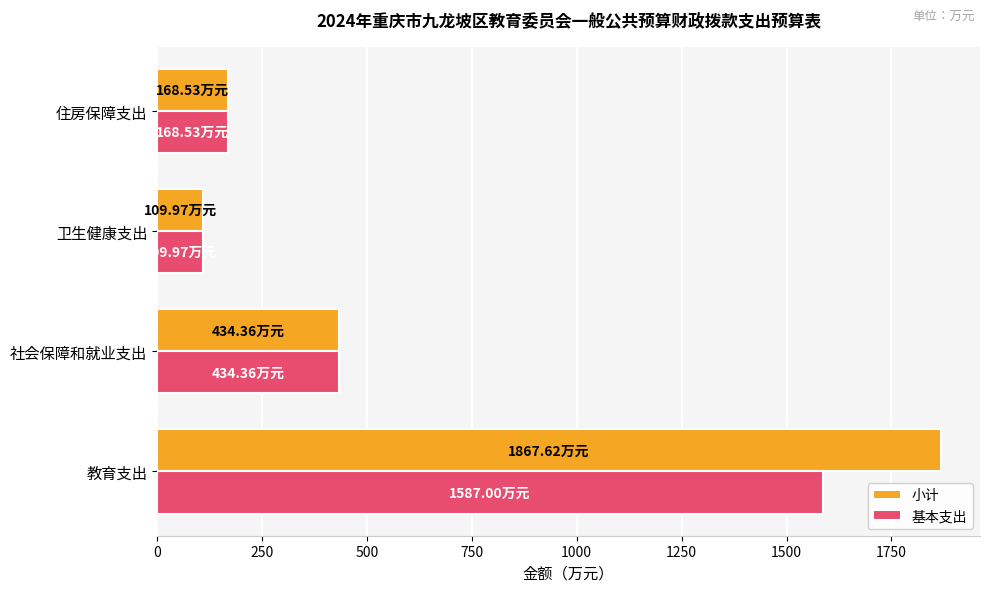

What is the maximum value shown in the chart?

1867.6